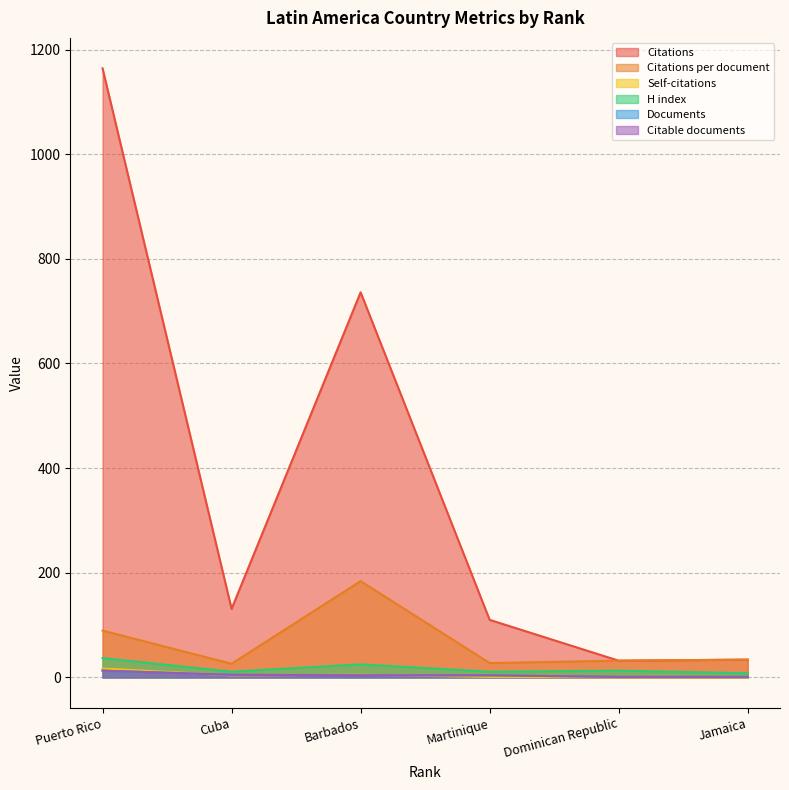

What position from the left is Jamaica?

6